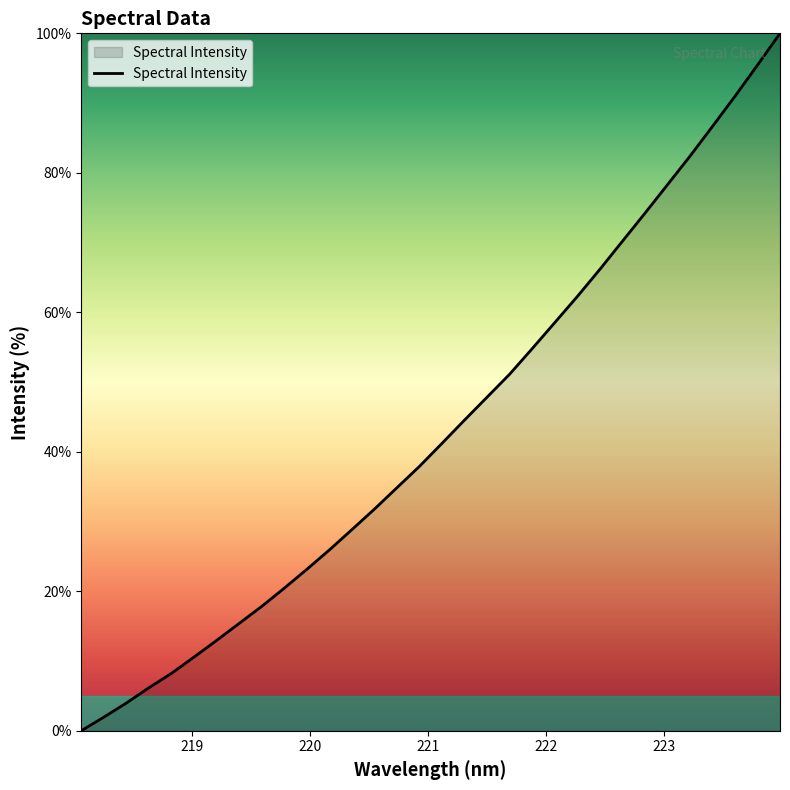

What is the greatest value displayed?

100.0